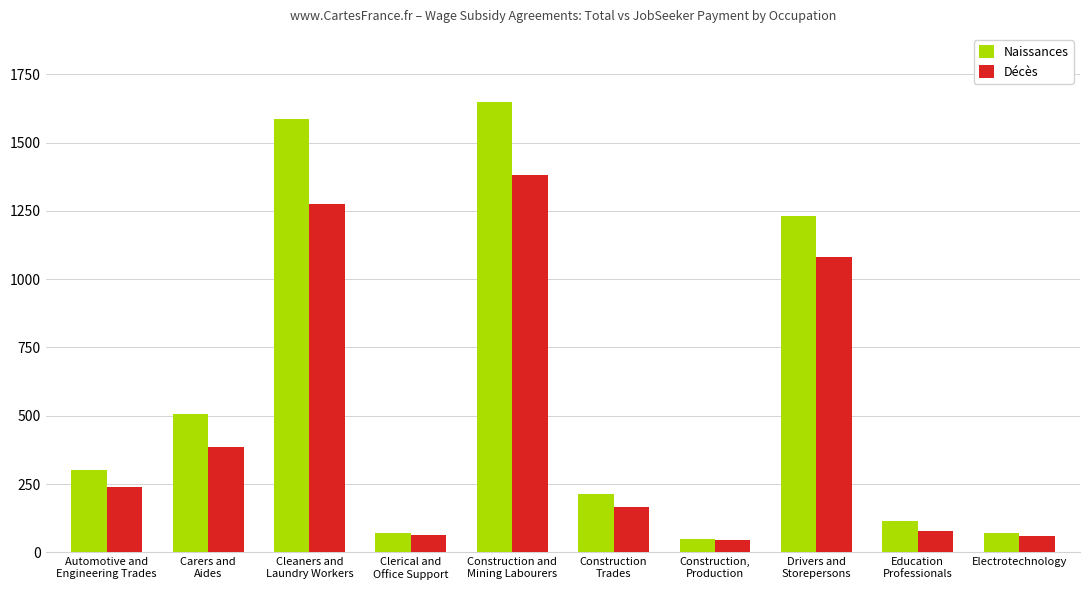

What position from the left is Construction and
Mining Labourers?

5